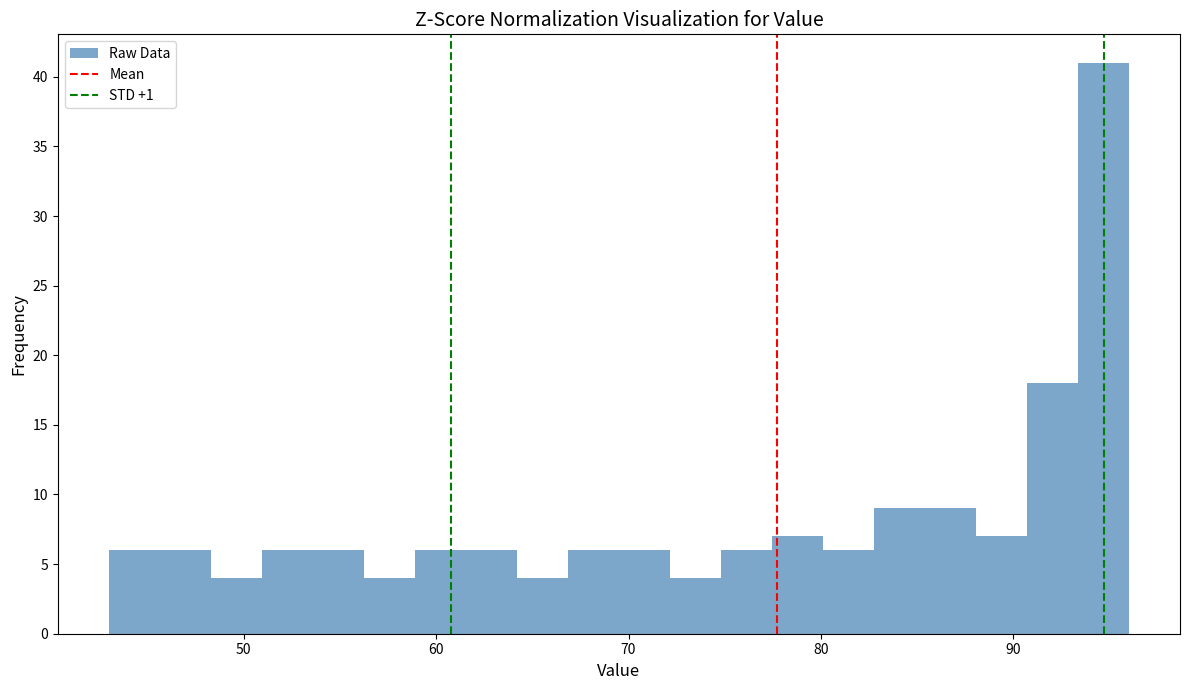

Around what value on the x-axis is the tallest bar? Give the approximate position of its centre, as read against the axis.

95